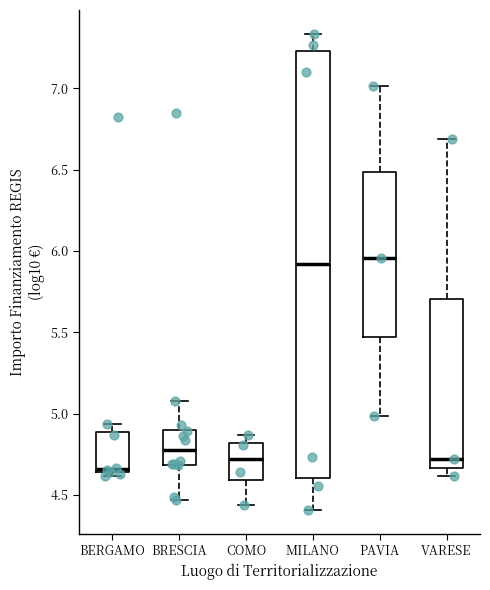

Comparing the boxes themselves (not the whiskers), which one is the tallest?

MILANO